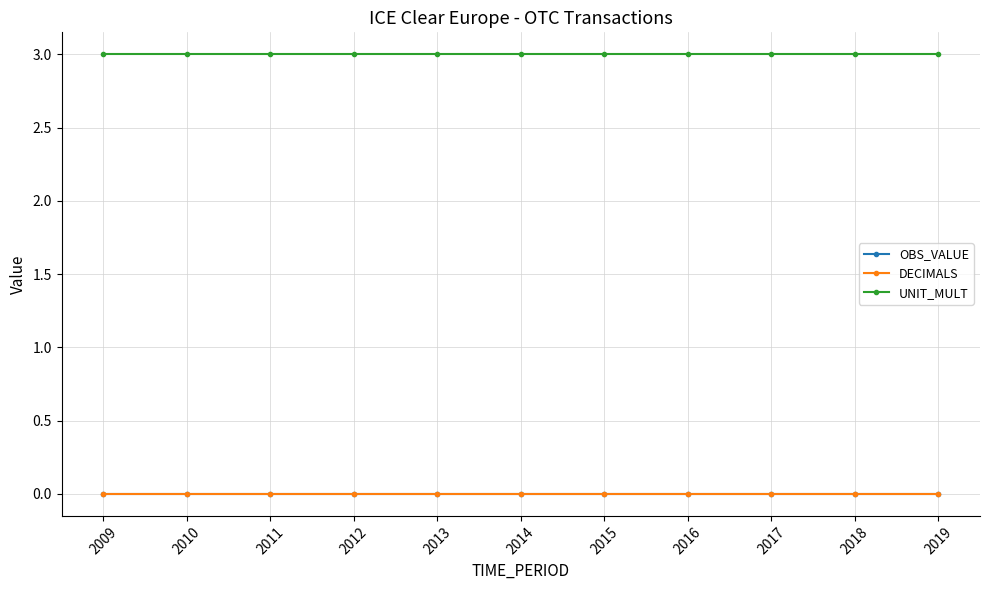

At which label does OBS_VALUE reach its minimum?

2009